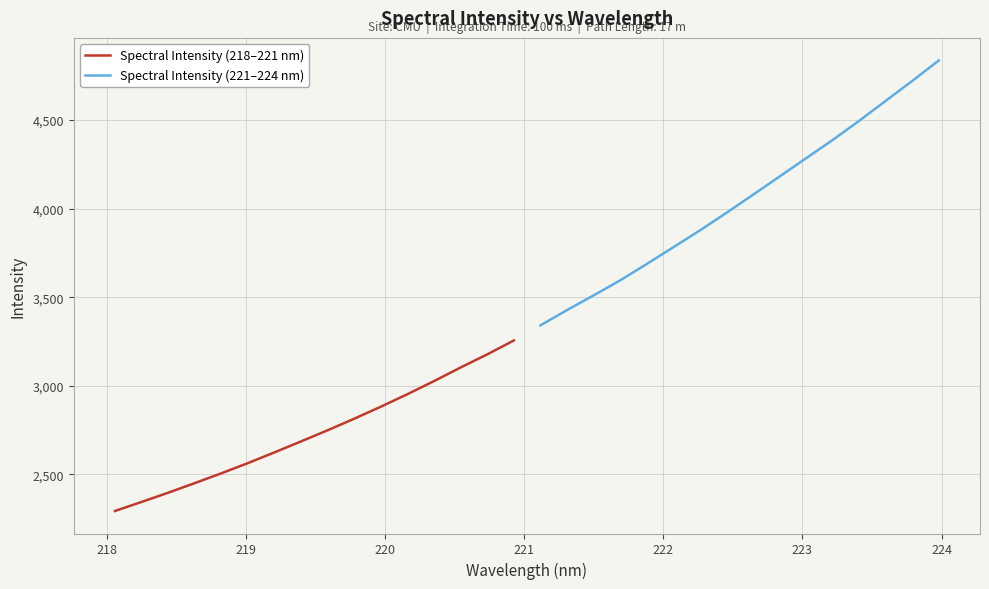

Is this an area chart (filled region under the line)?

No